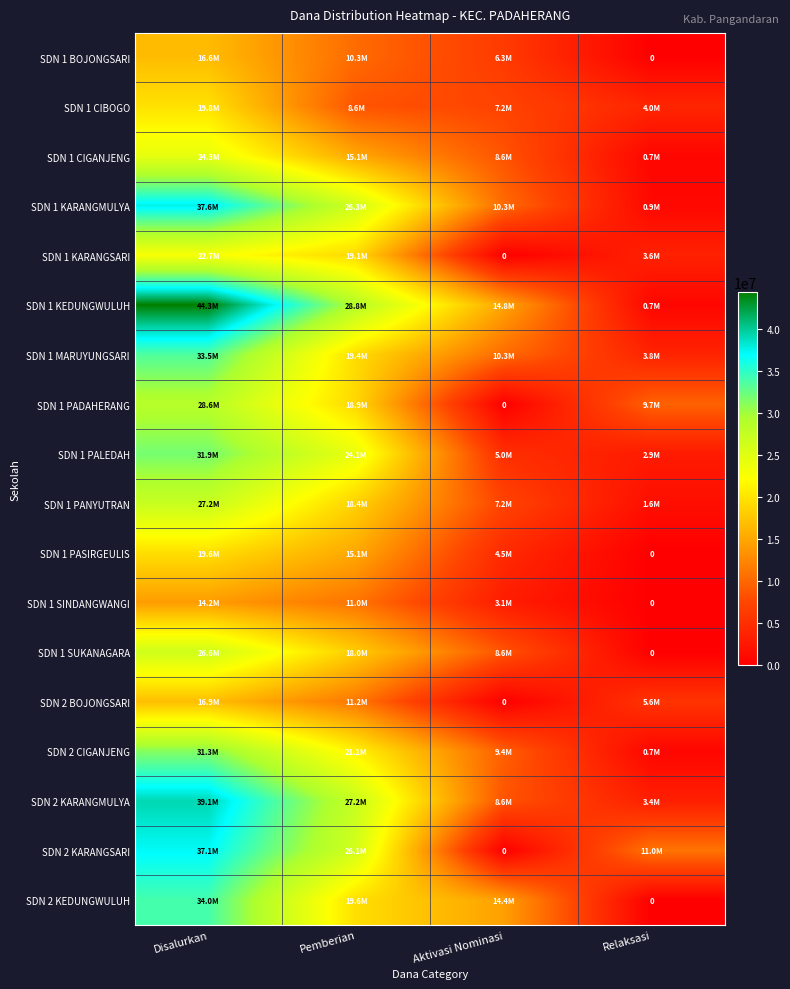

Rank the categories by SDN 1 BOJONGSARI value from lowest to highest.

Relaksasi, Aktivasi Nominasi, Pemberian, Disalurkan